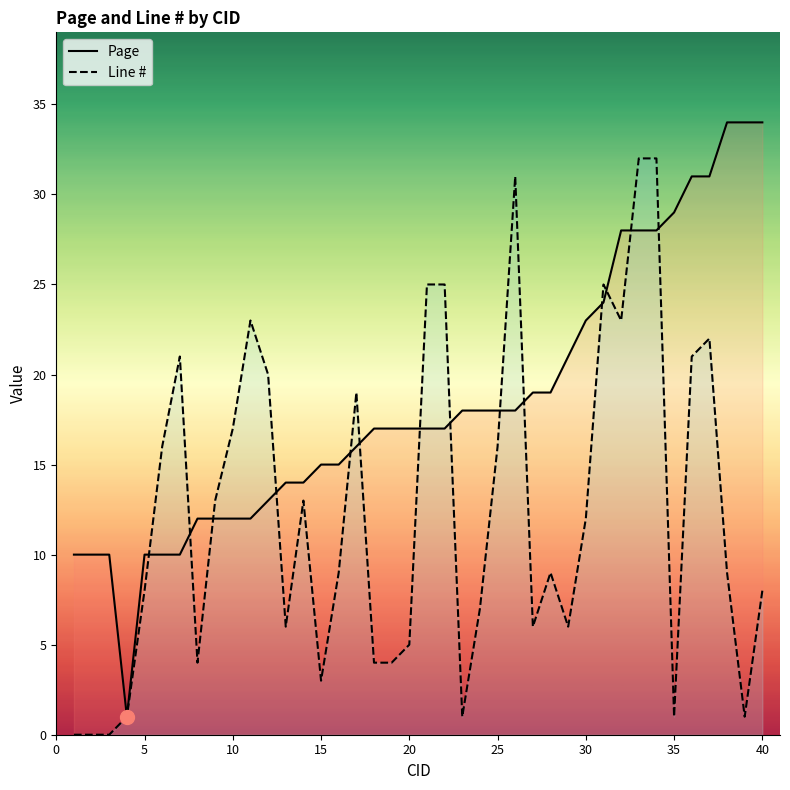

How many categories are shown in the chart?

40